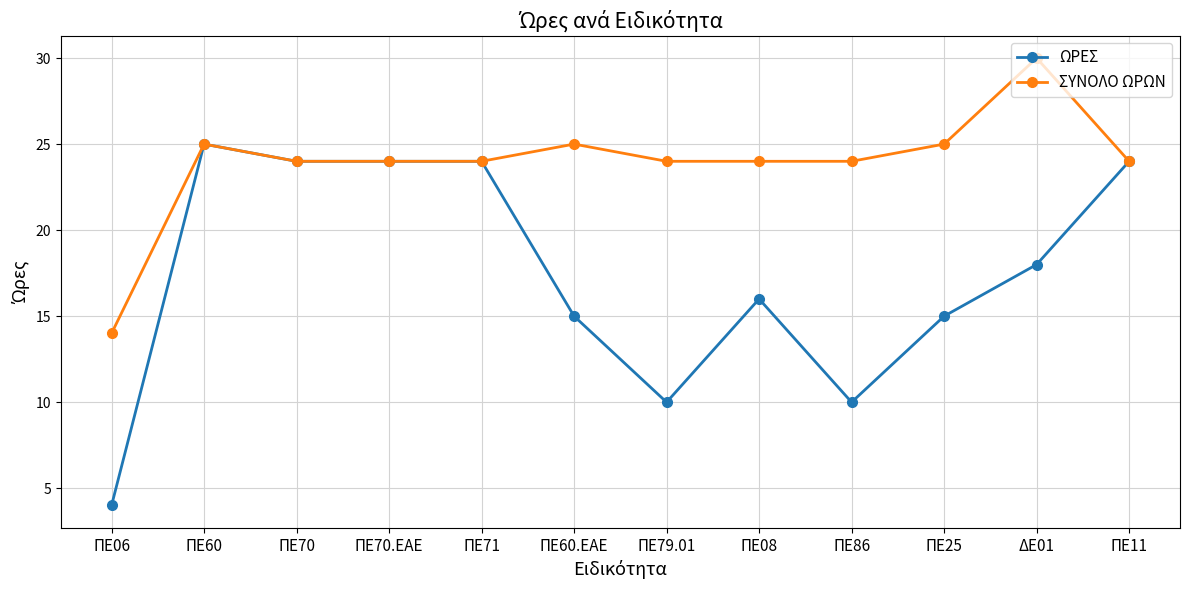

What are all the series names shown in the legend?

ΩΡΕΣ, ΣΥΝΟΛΟ ΩΡΩΝ